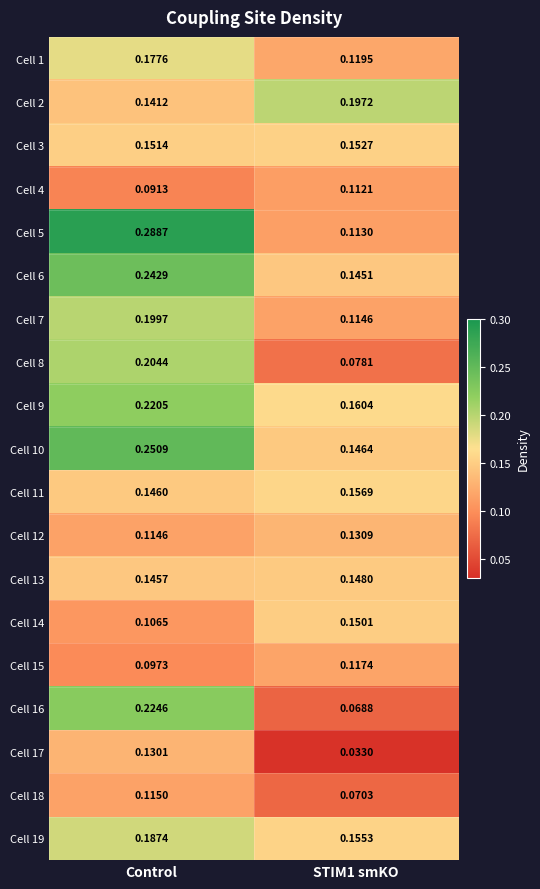

Which category has the lowest value in the Cell 4 series?

Control